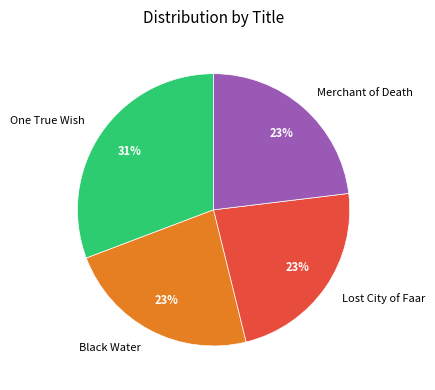

Is it true that Merchant of Death is 11% of the pie?

False